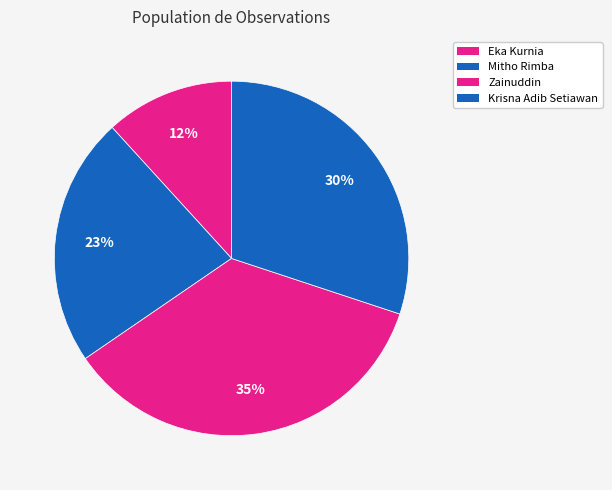

Is it true that Eka Kurnia is 12% of the pie?

True